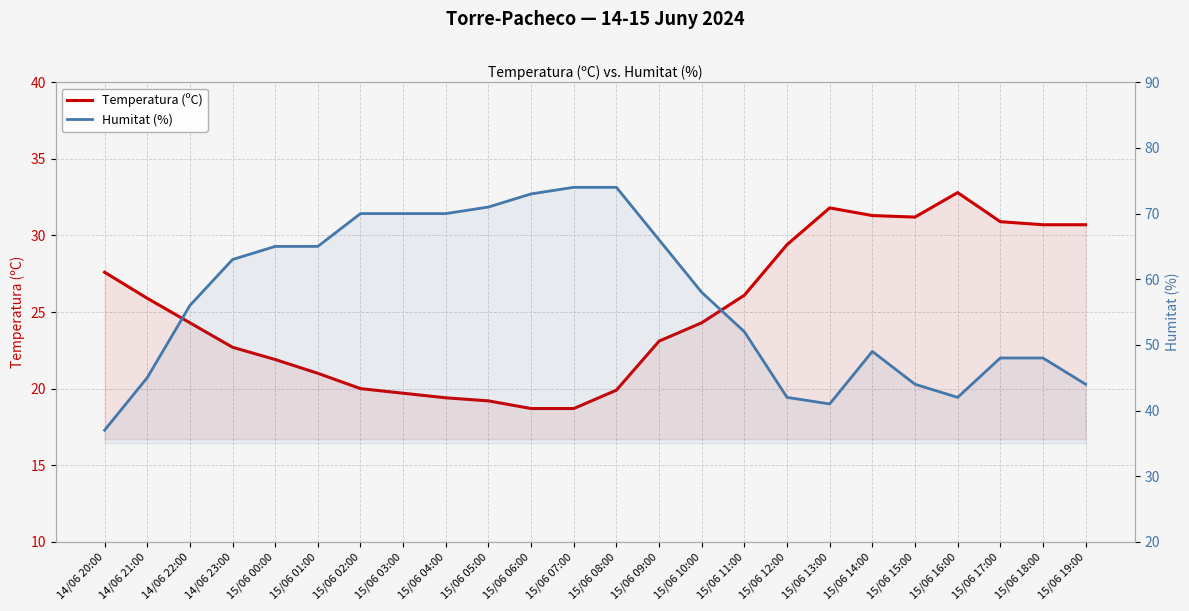

What is the maximum value shown in the chart?

74.0